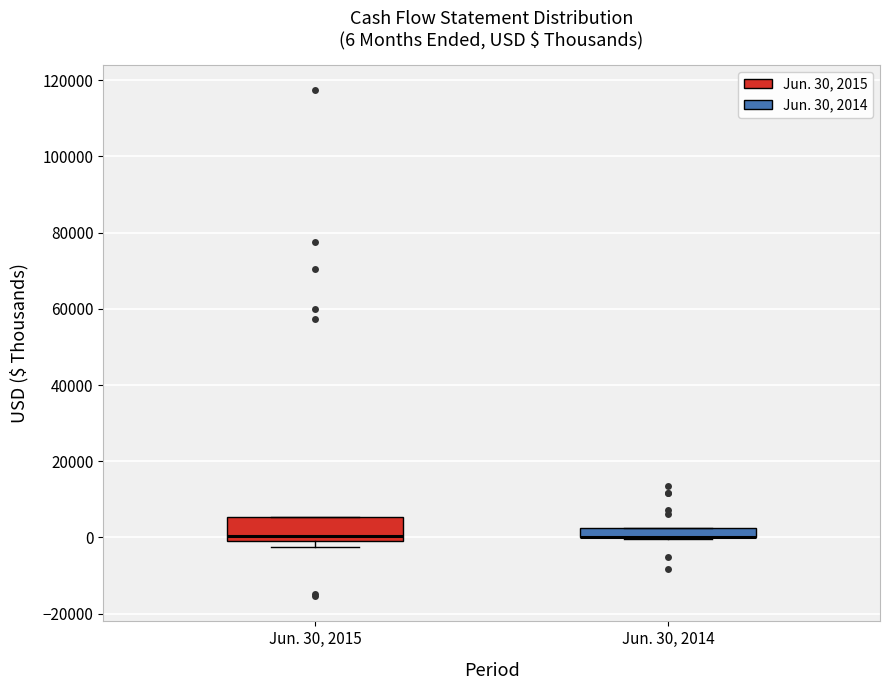

Which box is the tallest, from its lower edge to its upper edge?

Jun. 30, 2015